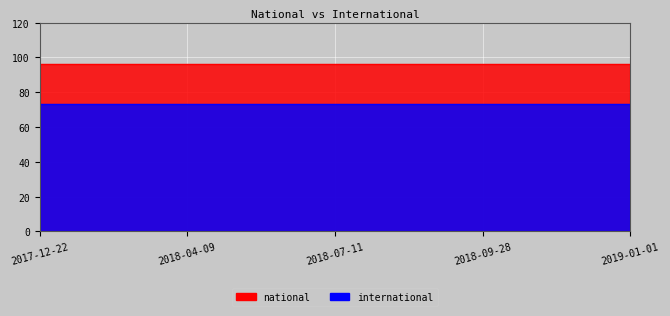

What is the label of the 4th point from the left?

2018-09-28